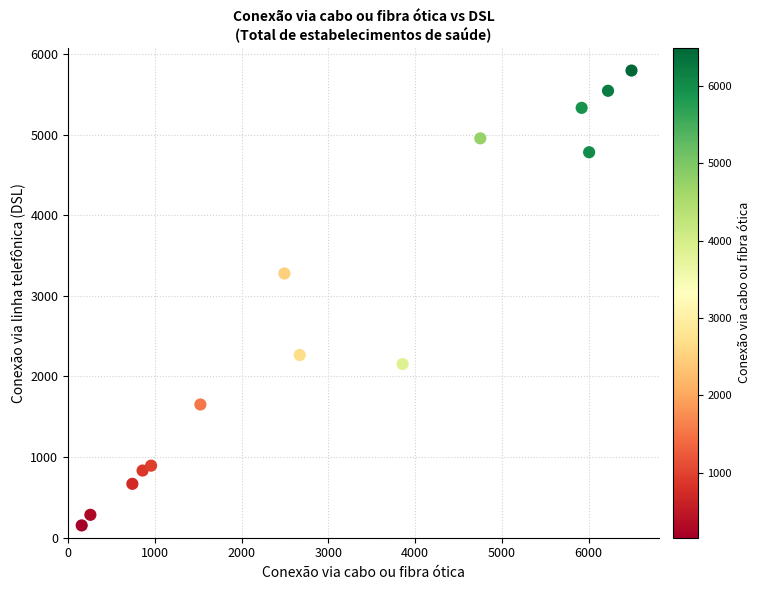

What is the range of X values (max minus min)?

6336.7